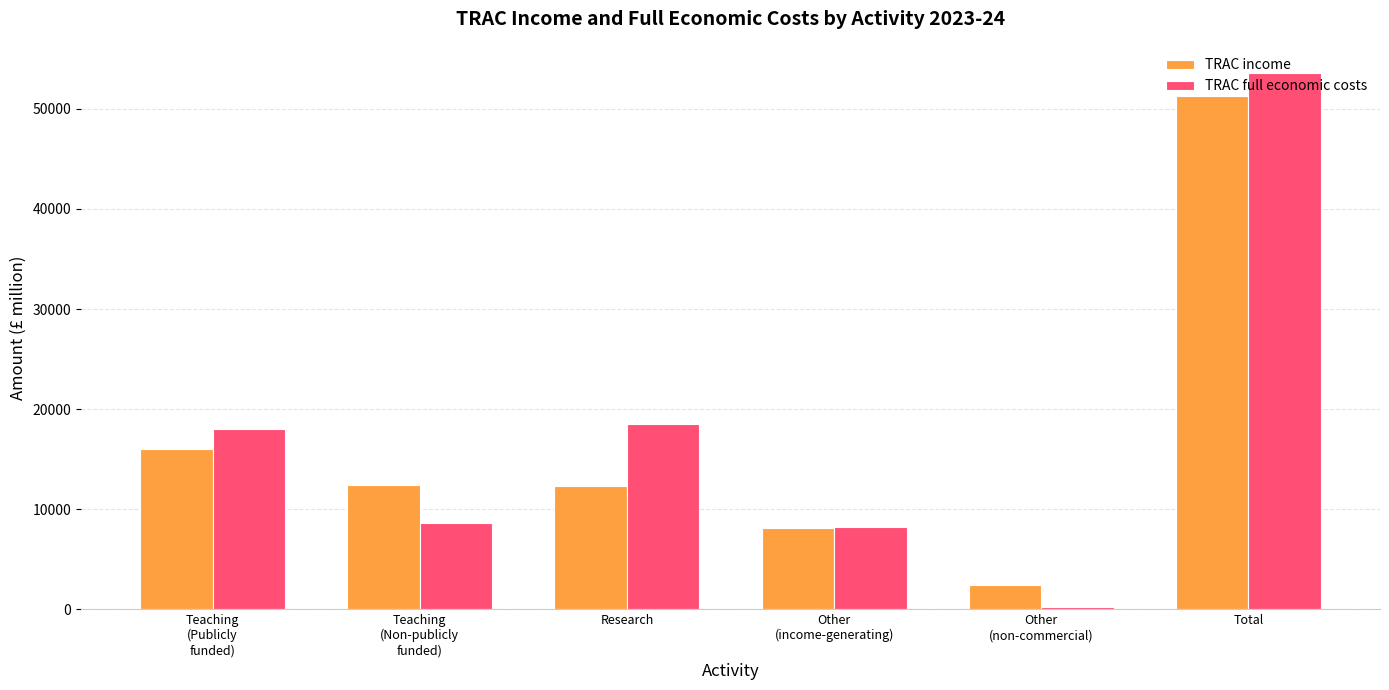

What is the label of the 2nd bar from the right?

Other
(non-commercial)